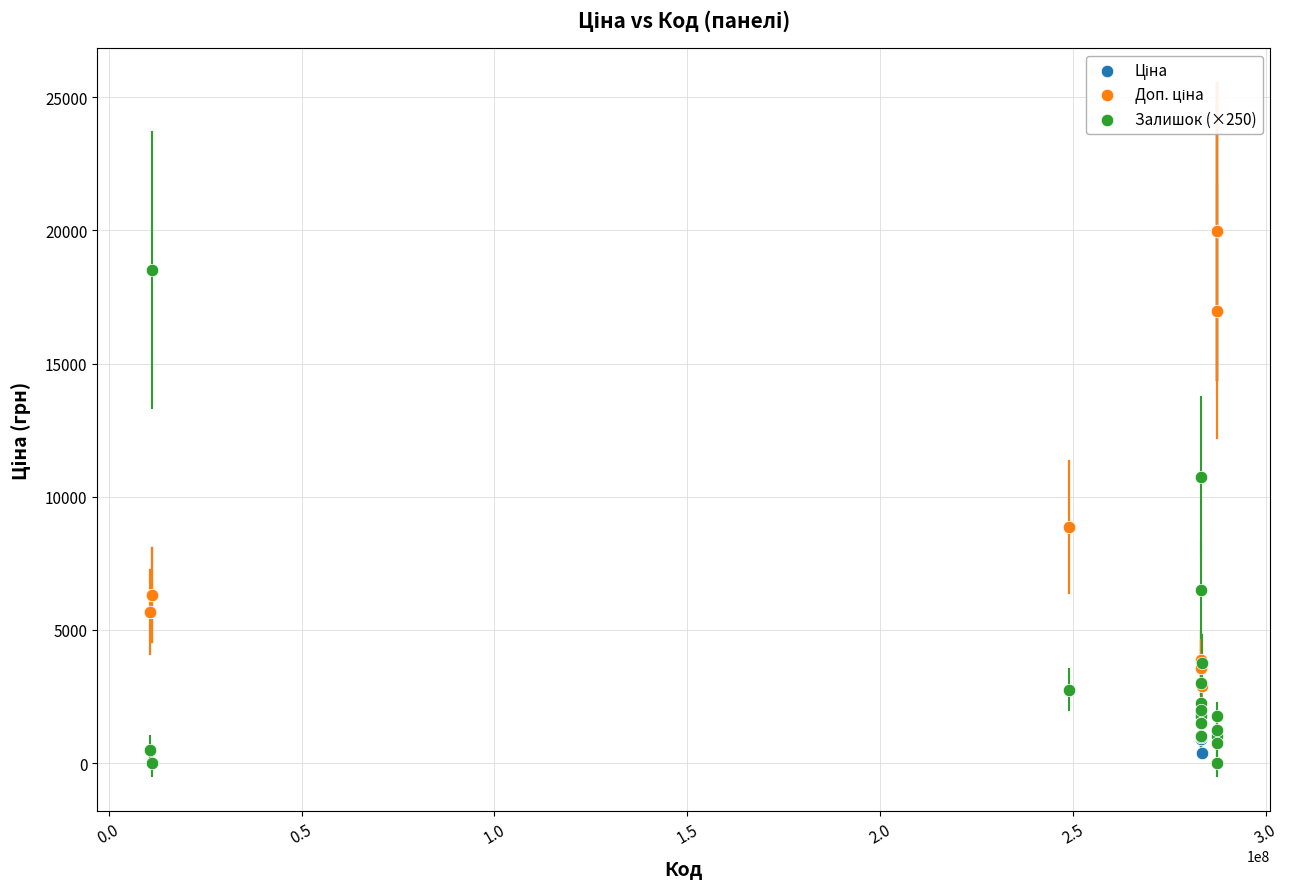

Across all series, what Y value is closest to 9982?

10750.0